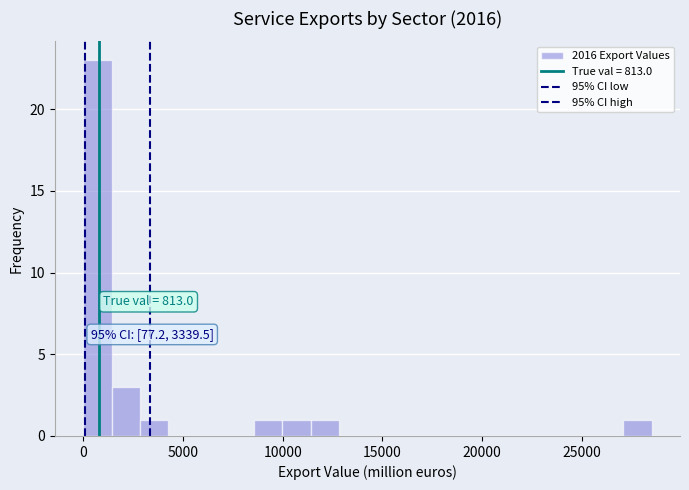

Read against the x-axis, roughly where is the centre of the tallest bar?

500